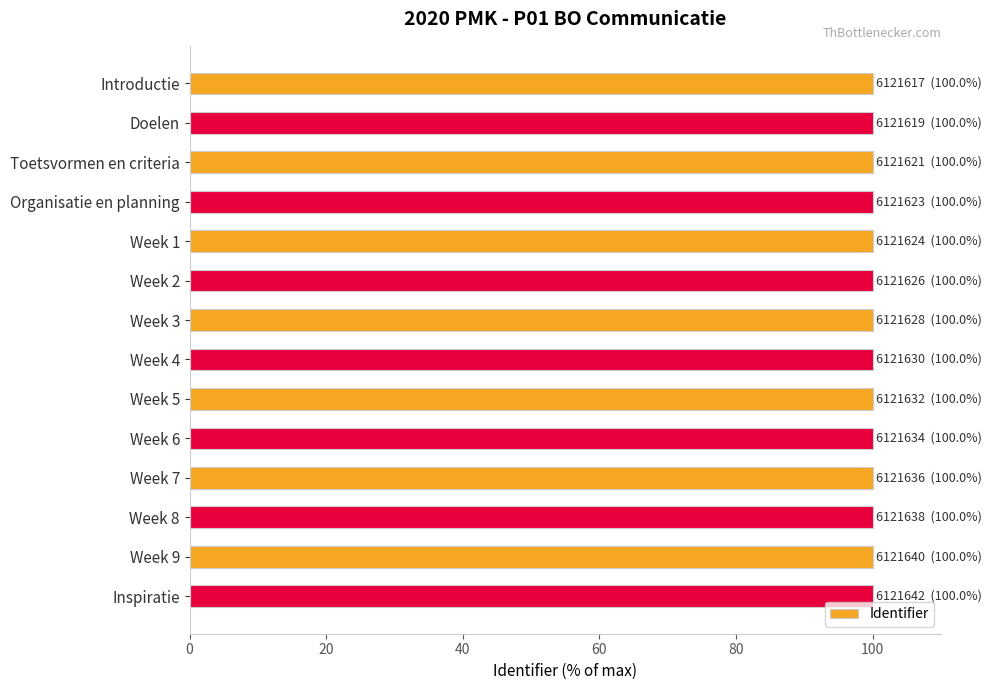

The value at Organisatie en planning is 100.0. True or false?

True